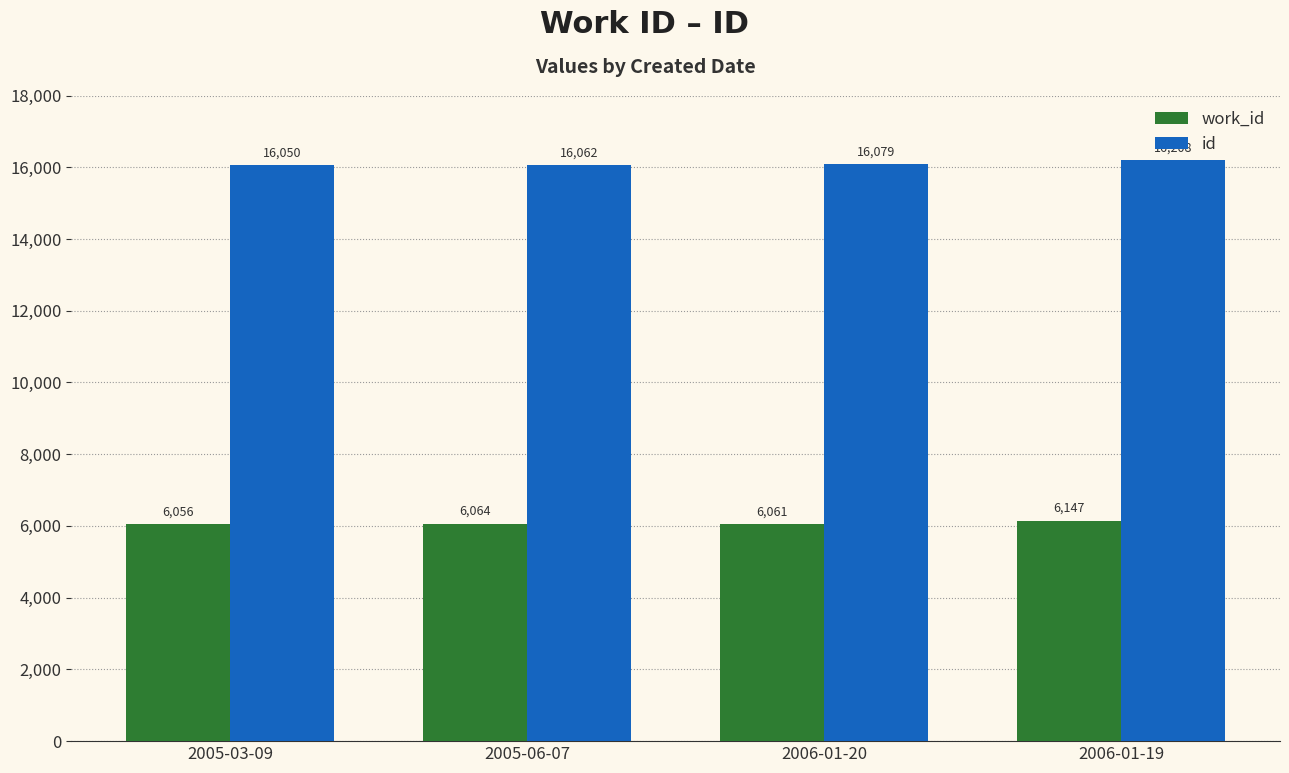

How many data points in work_id are less than 6064?

2